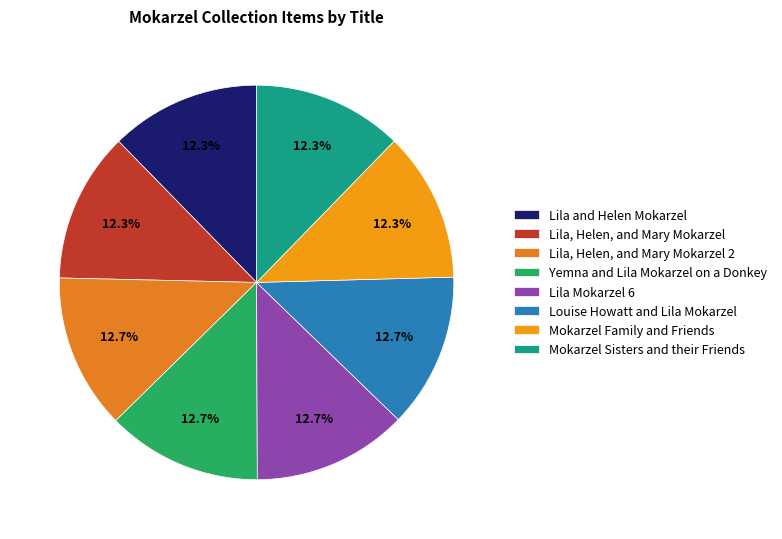

How many segments does this pie chart have?

8